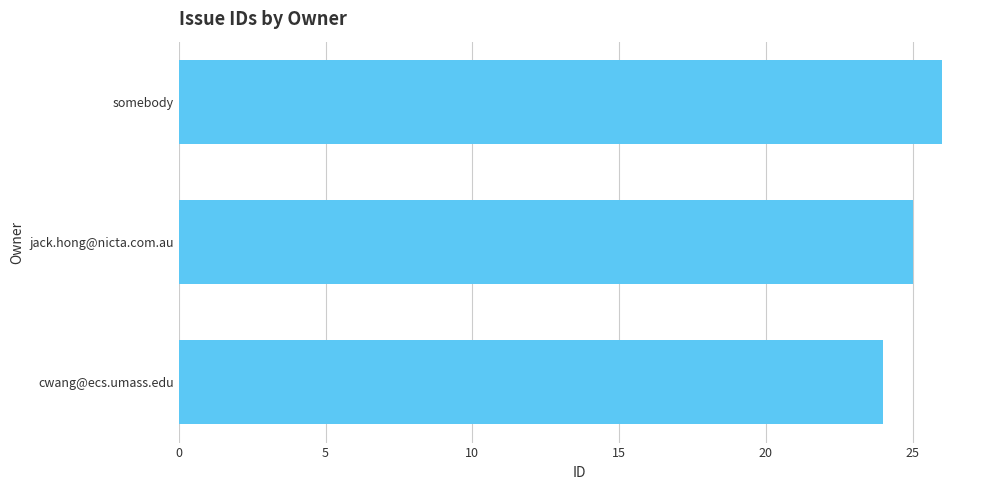

What is the average value?

25